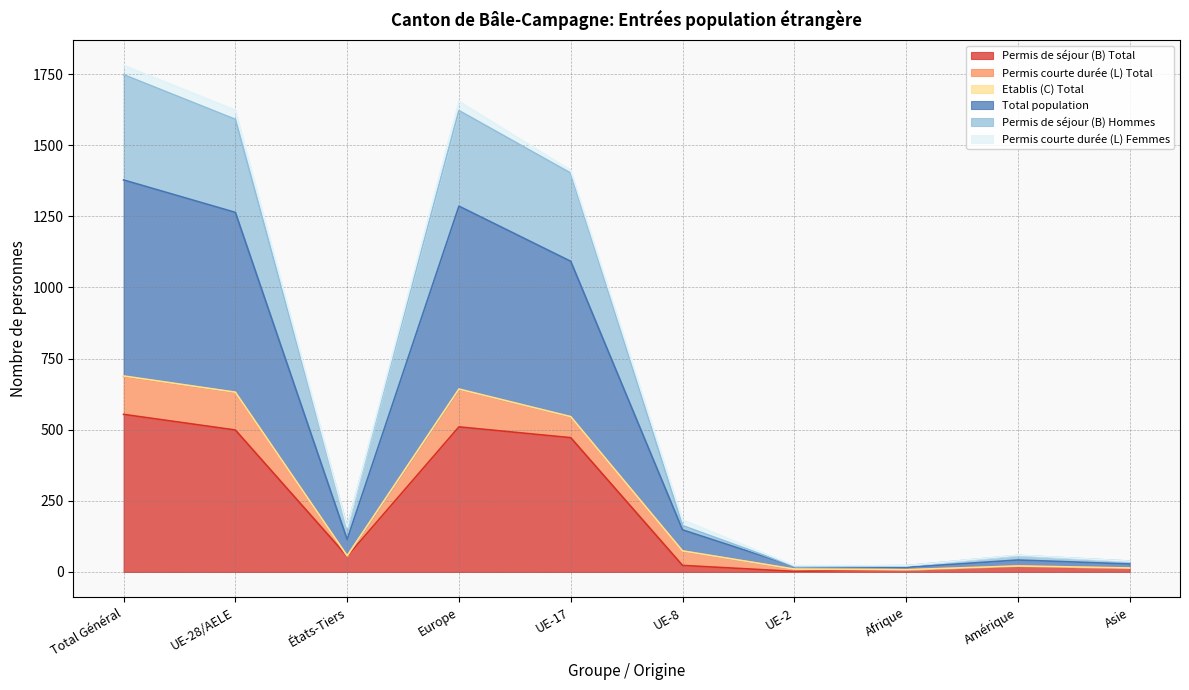

What is the difference between the highest and lowest values at Europe?

1112